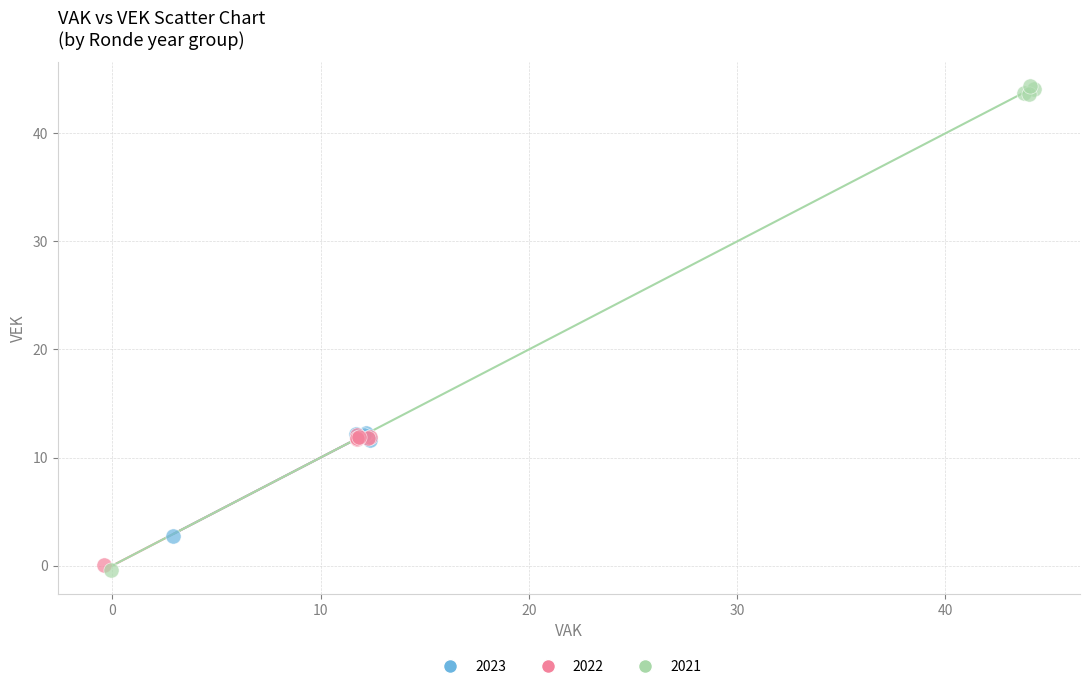

Which series contains the highest Y value?

2021